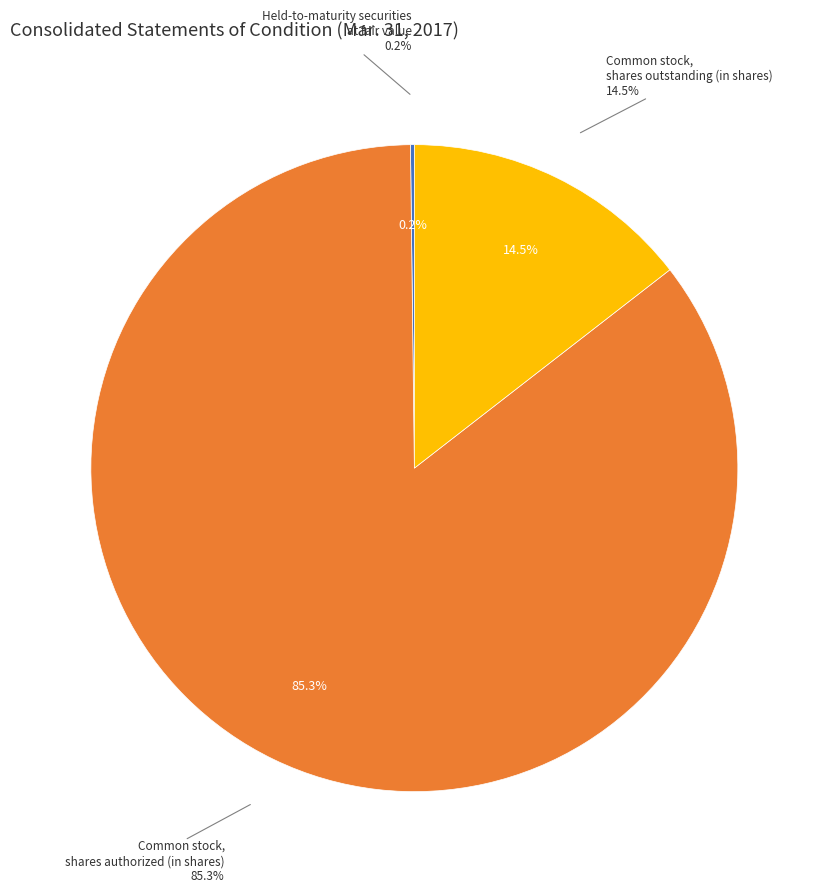

Which category has the smallest portion of the pie?

Held-to-maturity securities at fair value